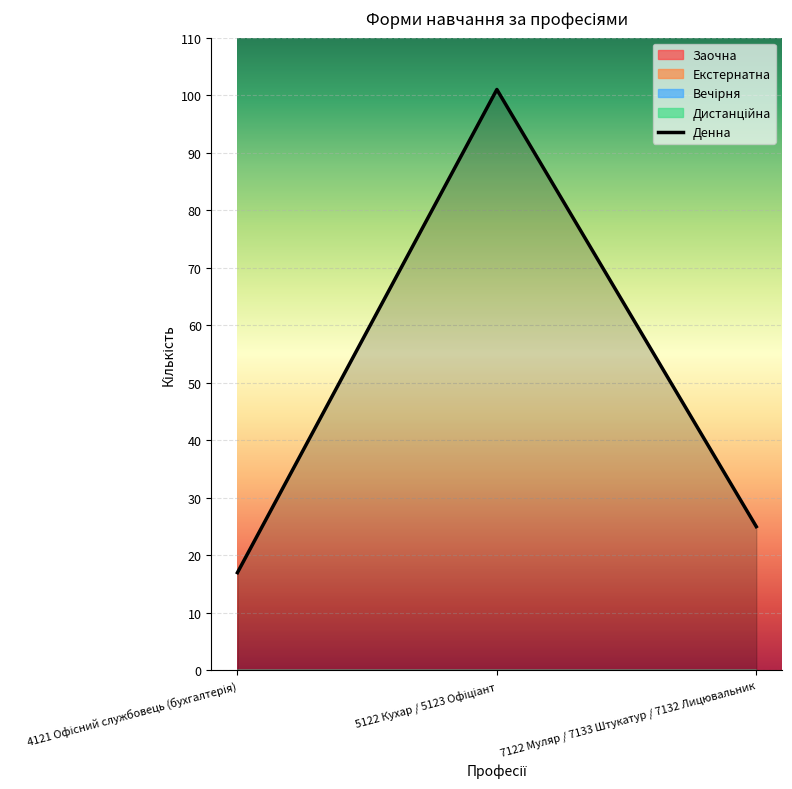

List the labels in order of value, smallest first.

4121 Офісний службовець (бухгалтерія), 7122 Муляр / 7133 Штукатур / 7132 Лицювальник, 5122 Кухар / 5123 Офіціант